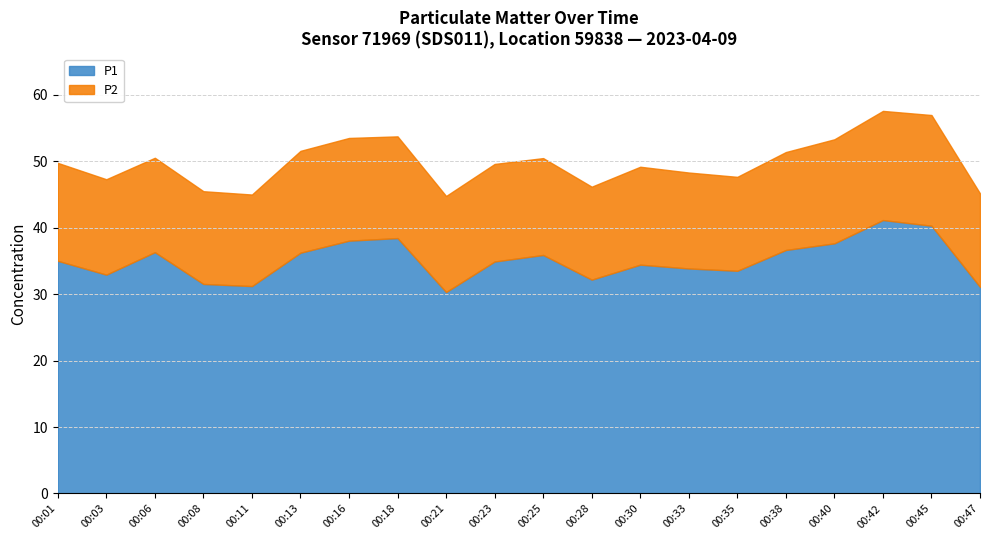

What is the sum of the P1 values at 00:23 and 00:06?

71.2